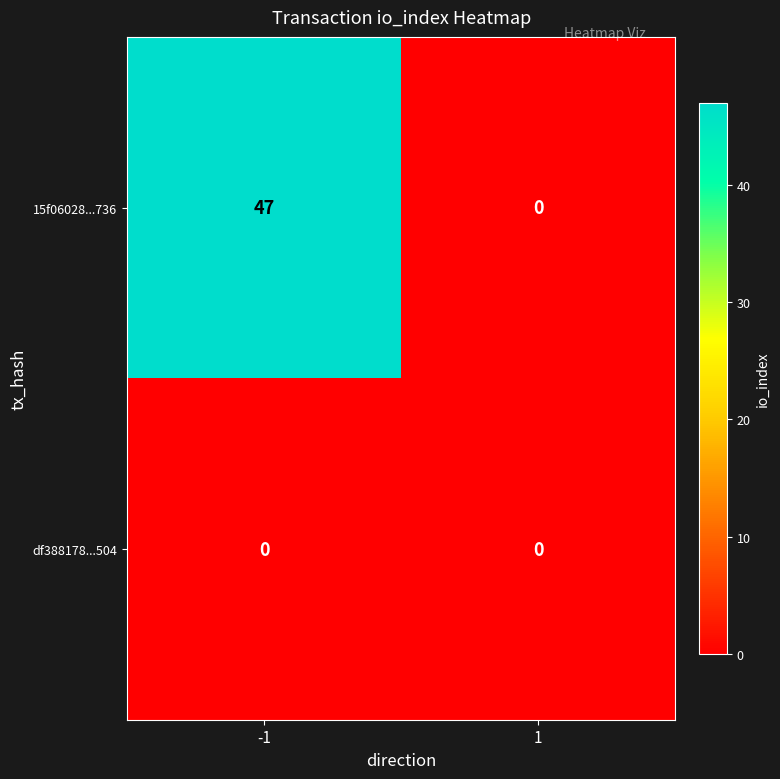

List the series in order of their peak value, lowest first.

df388178...504, 15f06028...736